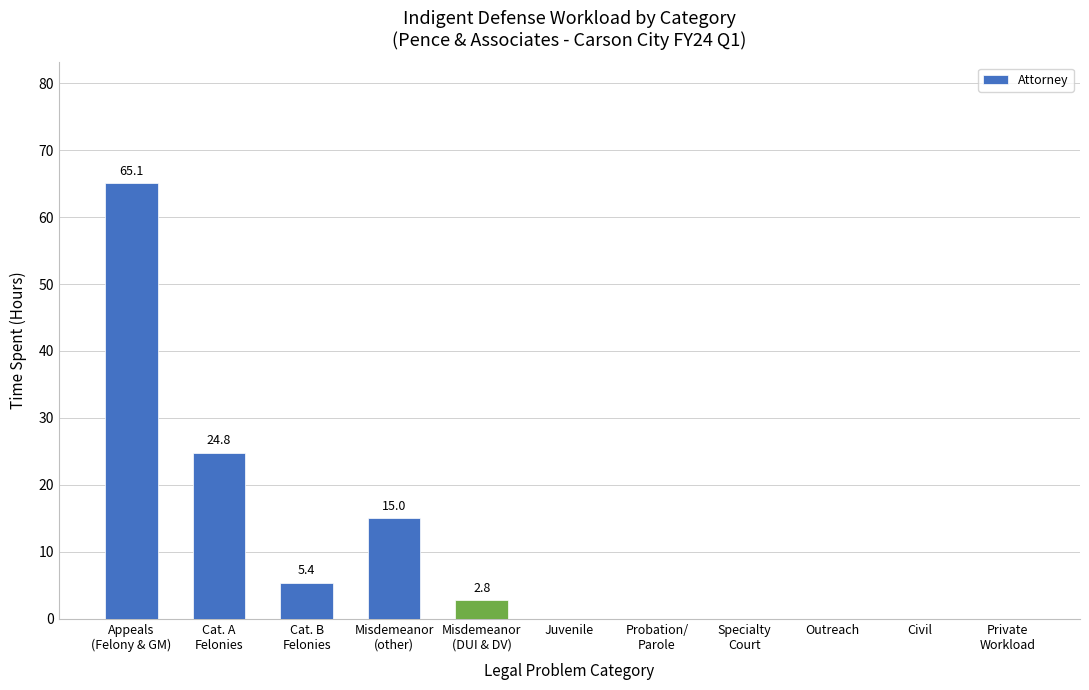

Reading right to left, extract all data points from this chart.

Private
Workload=0.0	Civil=0.0	Outreach=0.0	Specialty
Court=0.0	Probation/
Parole=0.0	Juvenile=0.0	Misdemeanor
(DUI & DV)=2.8	Misdemeanor
(other)=15.0	Cat. B
Felonies=5.4	Cat. A
Felonies=24.8	Appeals
(Felony & GM)=65.1